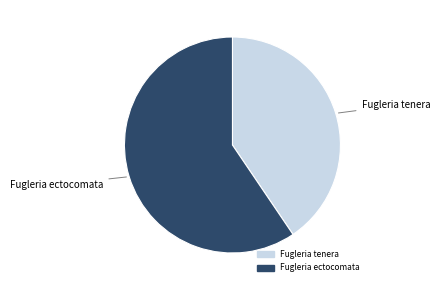

What is the largest slice in the pie chart?

Fugleria ectocomata